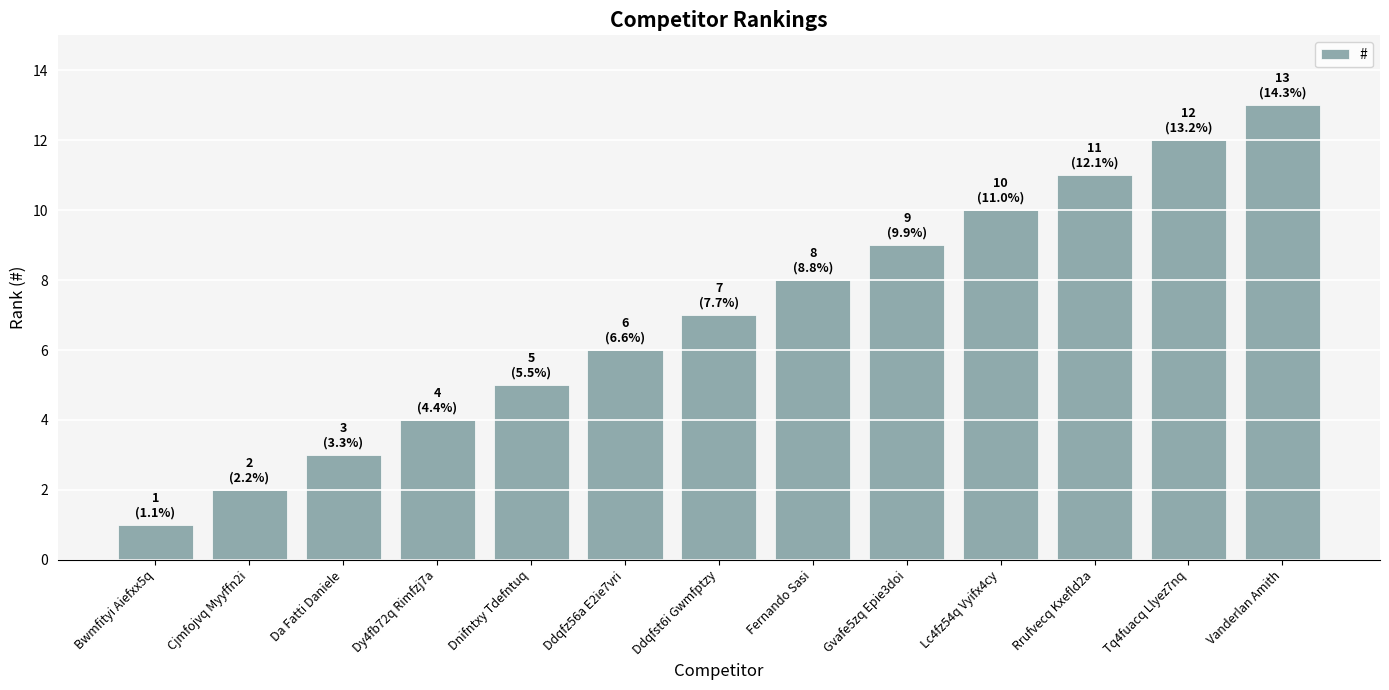

List the labels in order of value, smallest first.

Bwmfityi Aiefxx5q, Cjmfojvq Myyffn2i, Da Fatti Daniele, Dy4fb72q Rimfzj7a, Dnifntxy Tdefntuq, Ddqfz56a E2ie7vri, Ddqfst6i Gwmfptzy, Fernando Sasi, Gvafe5zq Epie3doi, Lc4fz54q Vyifx4cy, Rrufvecq Kxefld2a, Tq4fuacq Llyez7nq, Vanderlan Amith